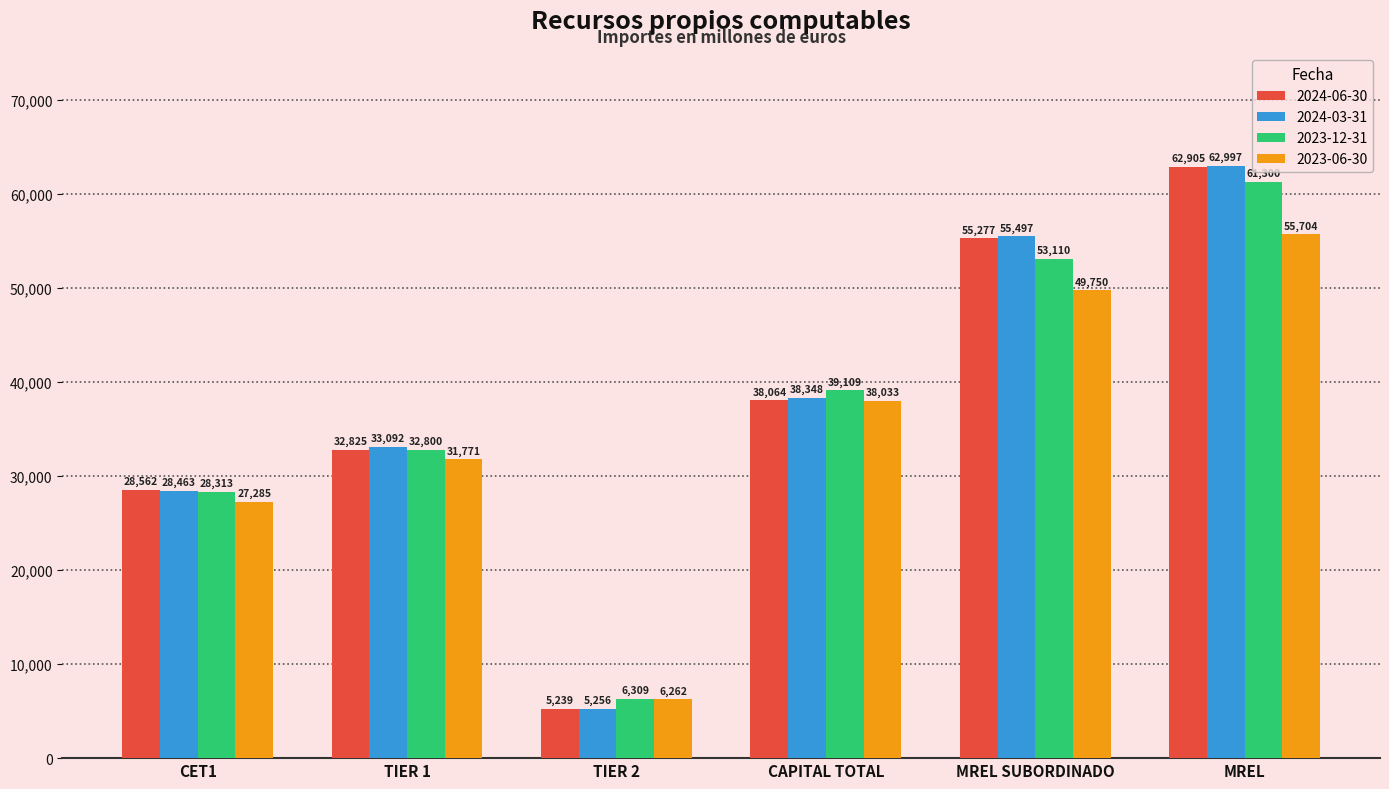

How many groups of bars are there?

6